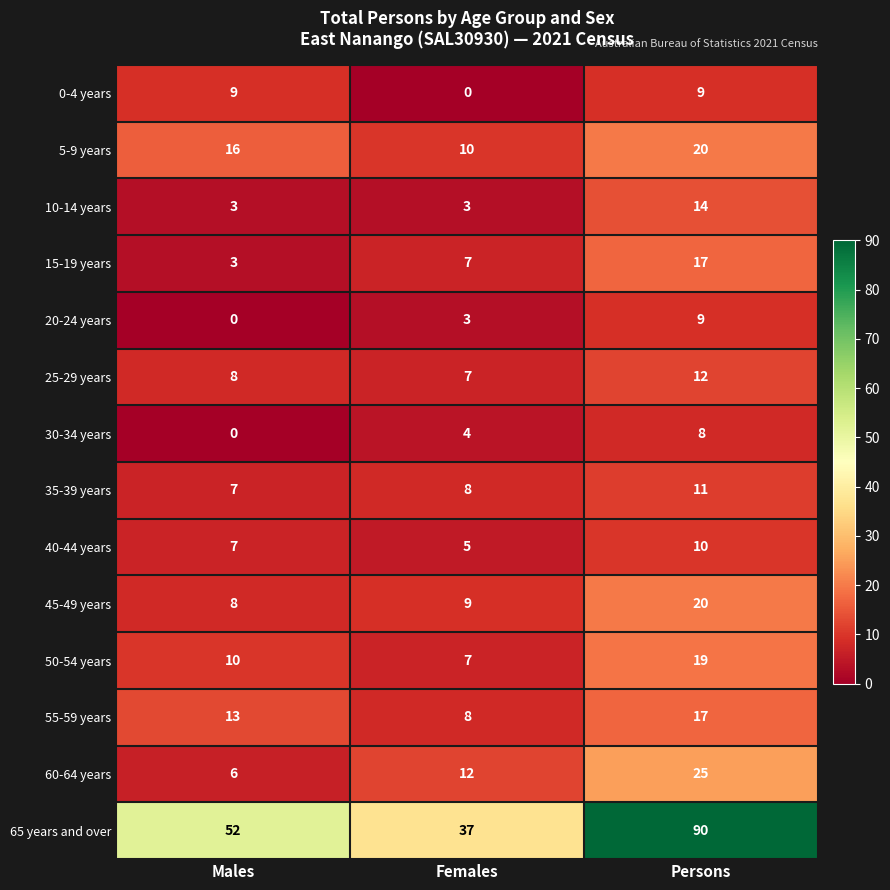

What is the spread (max minus min) of values at Females?

37